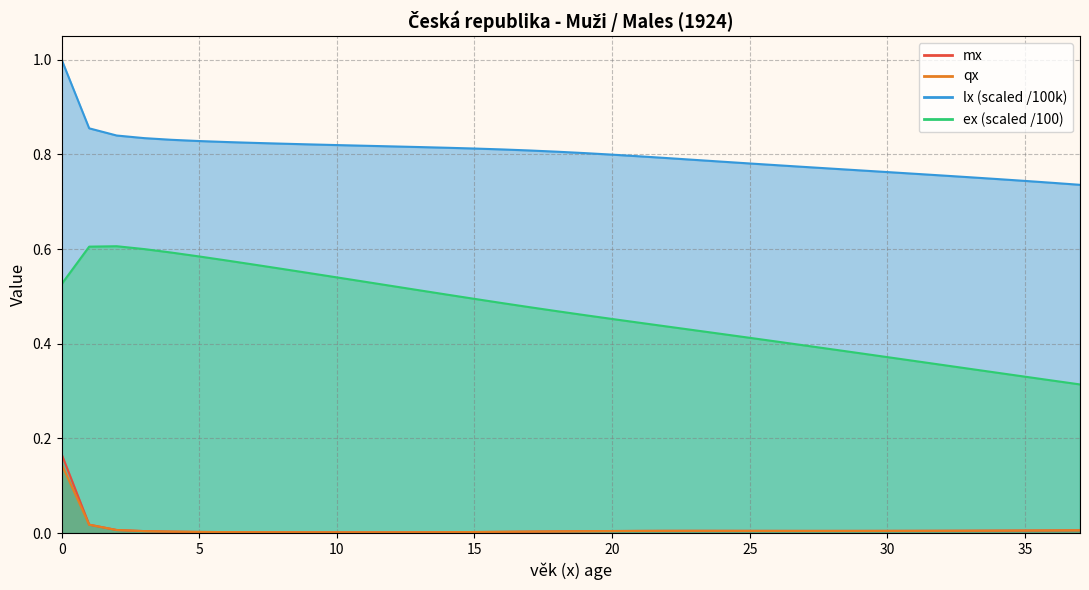

True or false: lx has more than 2 interior local peaks.

False